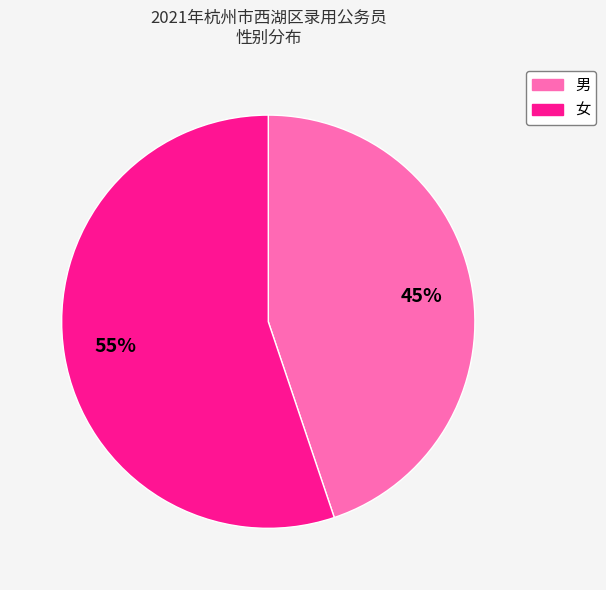

Rank the categories by value from lowest to highest.

男, 女